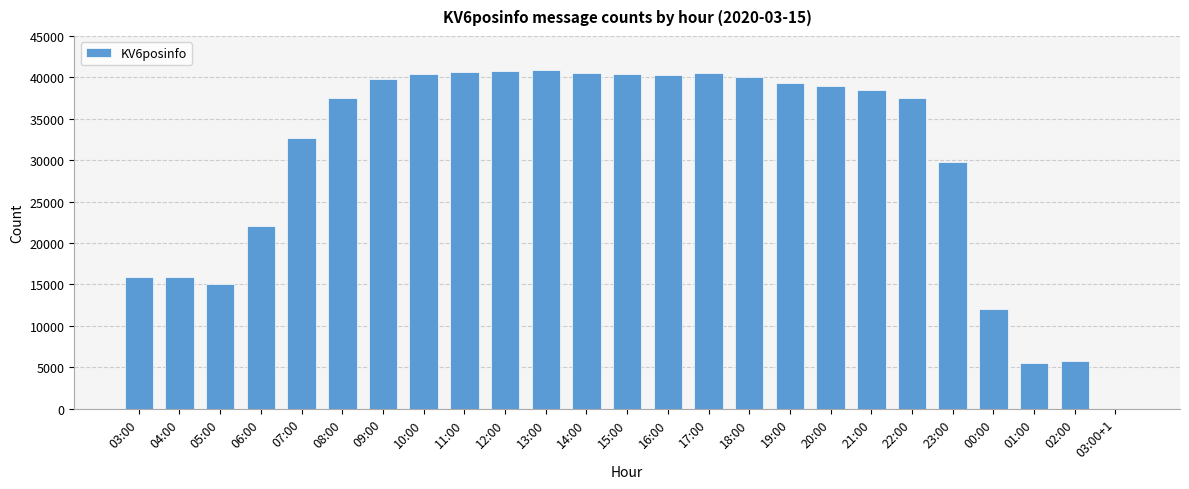

The chart shows a value of 40734 at 12:00. True or false?

True